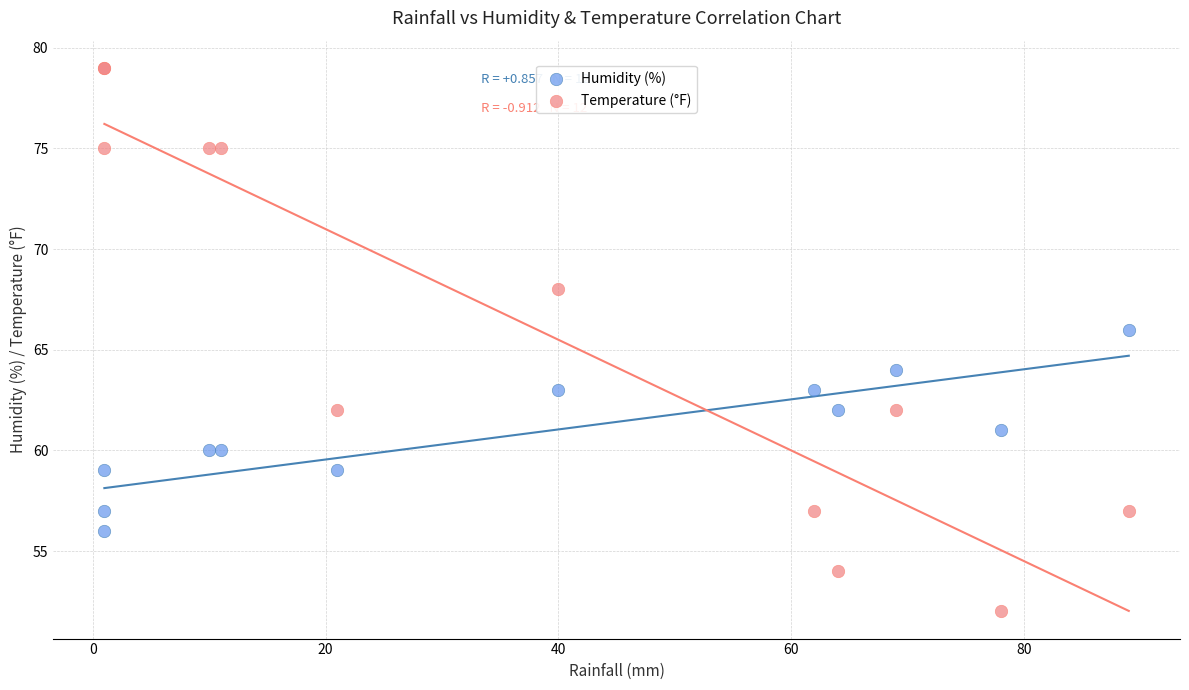

What is the X range (max minus min) for the scatter plot?

88